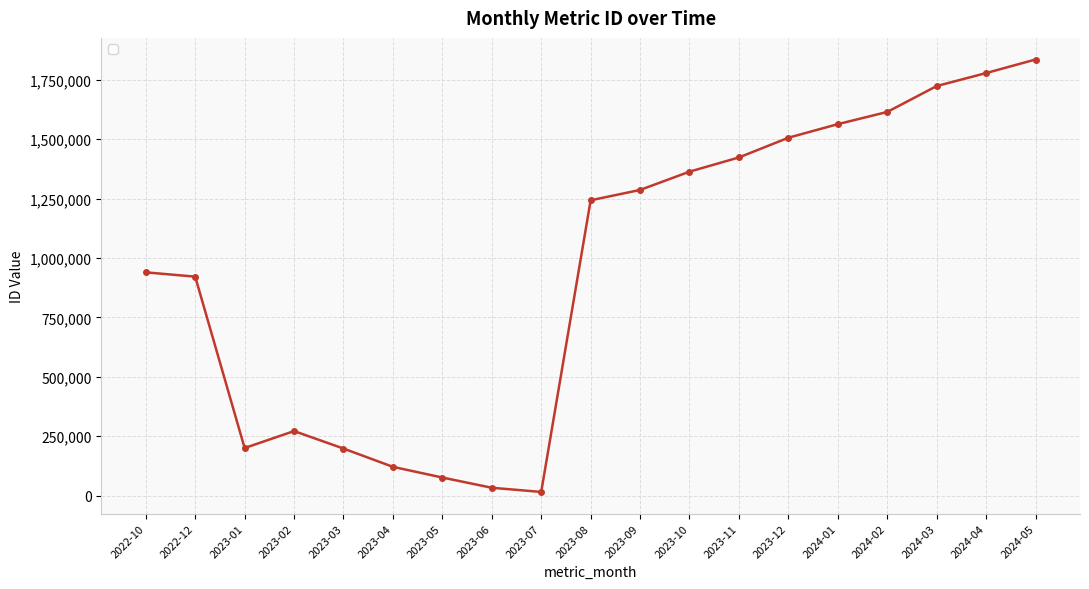

At which category does the chart reach its minimum across all series?

2023-07